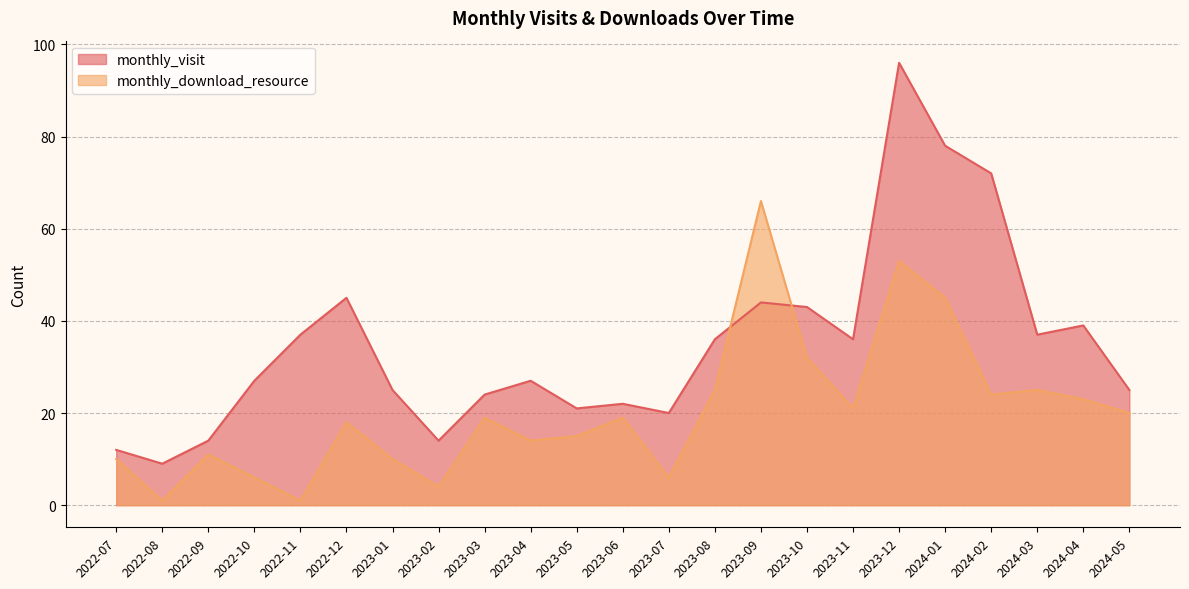

List the labels in order of monthly_download_resource value, largest first.

2023-09, 2023-12, 2024-01, 2023-10, 2023-08, 2024-03, 2024-02, 2024-04, 2023-11, 2024-05, 2023-03, 2023-06, 2022-12, 2023-05, 2023-04, 2022-09, 2022-07, 2023-01, 2022-10, 2023-07, 2023-02, 2022-08, 2022-11